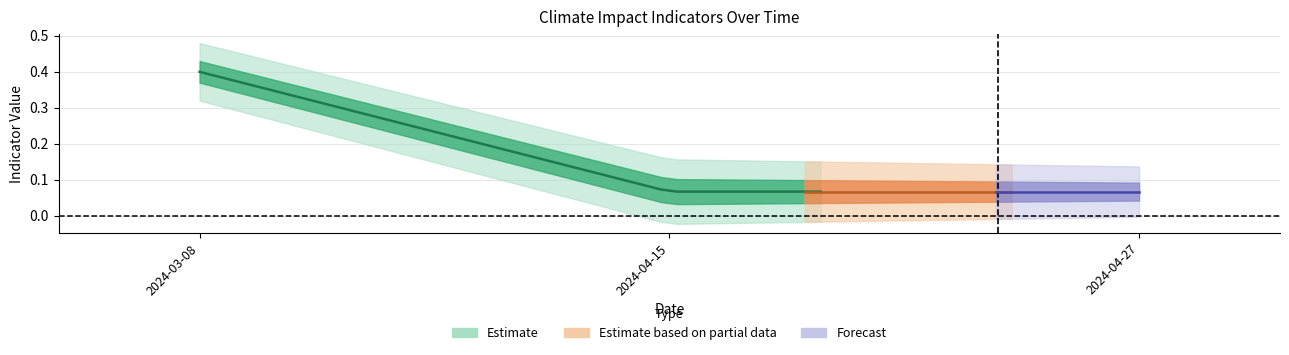

Is it true that FOODSECURITY equals 0 at 2024-04-27?

False